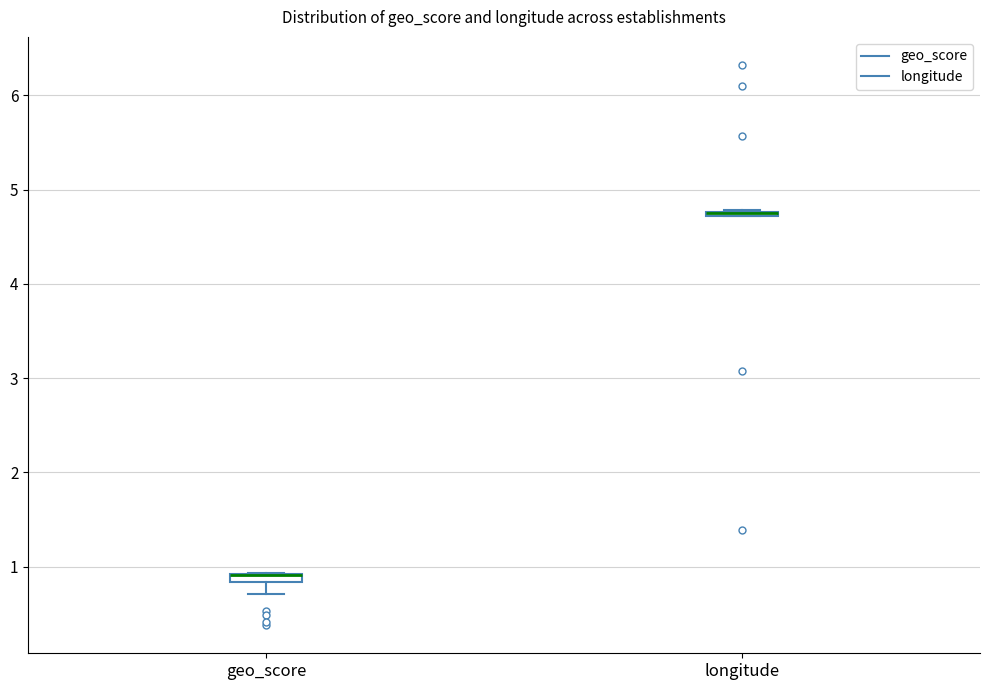

Where is the lower edge of the box for longitude on the y-axis? The values are not printed on the chart, so give them approximately, as read against the axis.

4.7